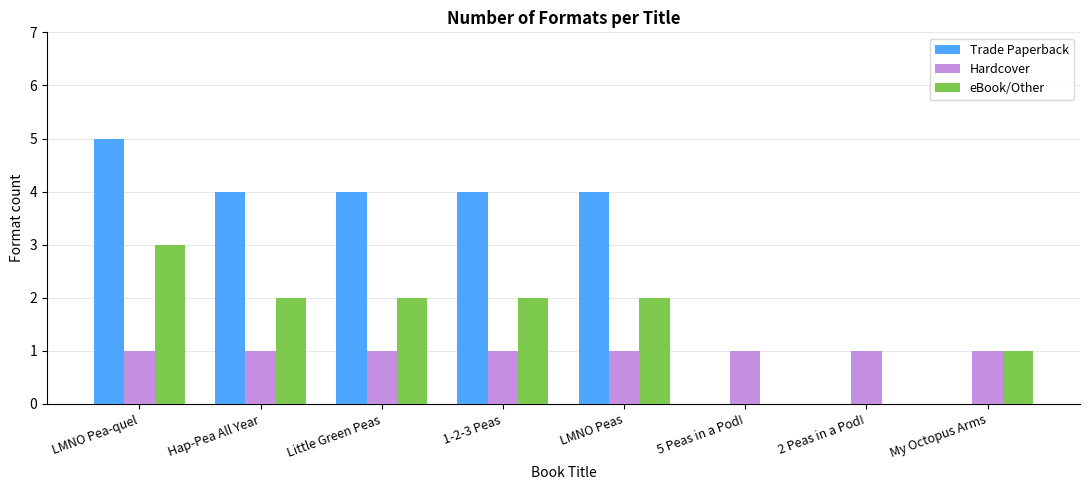

What is the greatest value displayed?

5